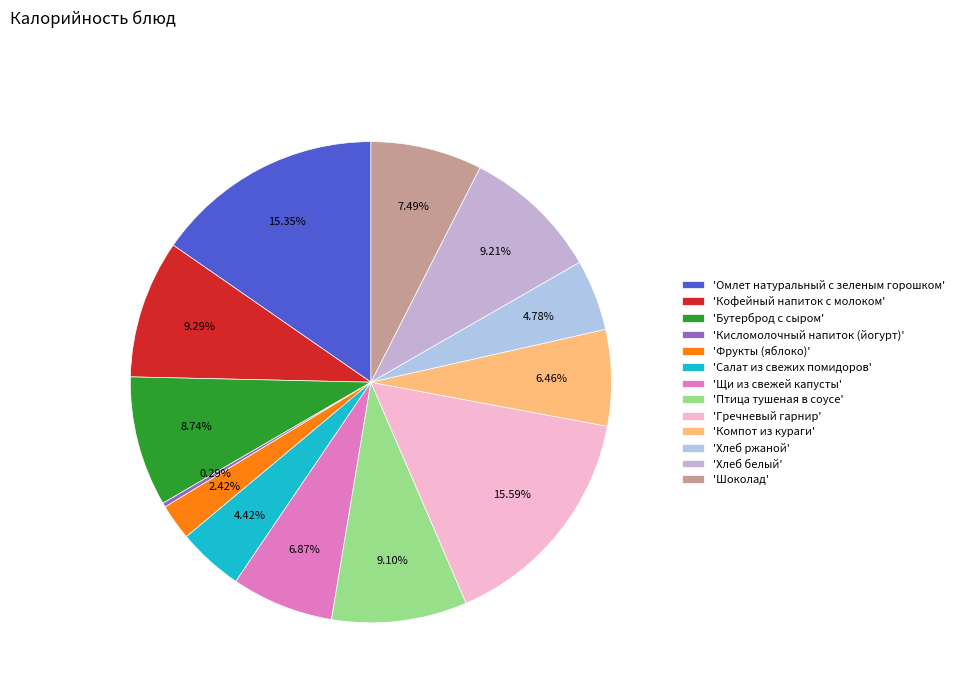

How many segments does this pie chart have?

13